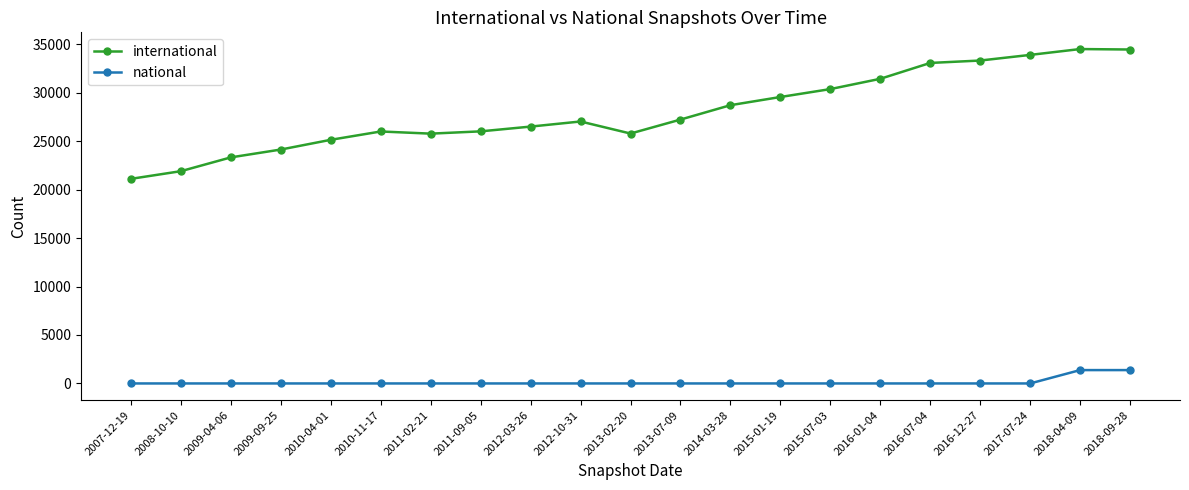

What value does the international series have at 2013-02-20?

25780